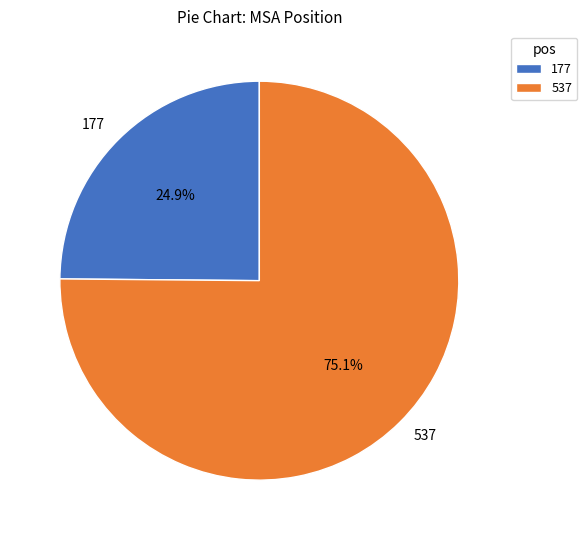

Count the number of slices in the pie.

2